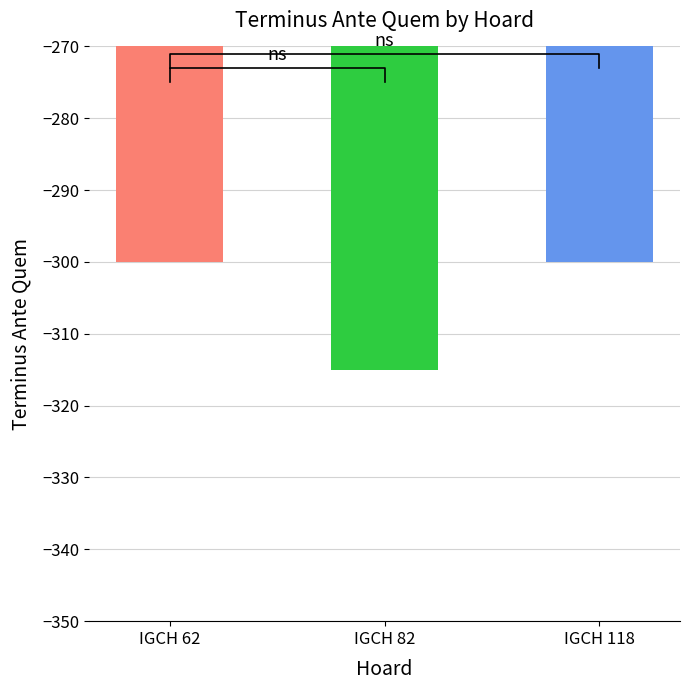

Which label corresponds to the largest value in the chart?

IGCH 62